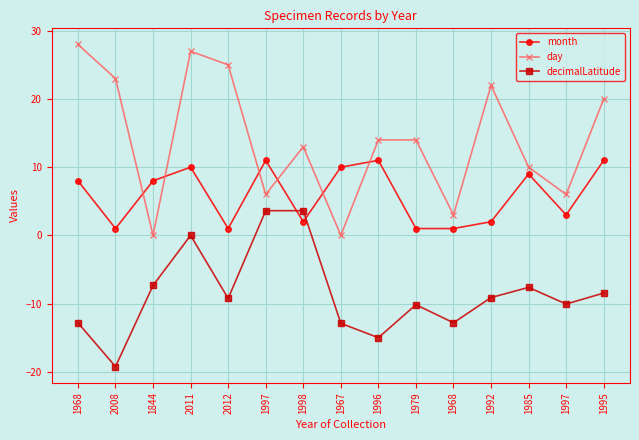

At which label is day closest to 14?

1996